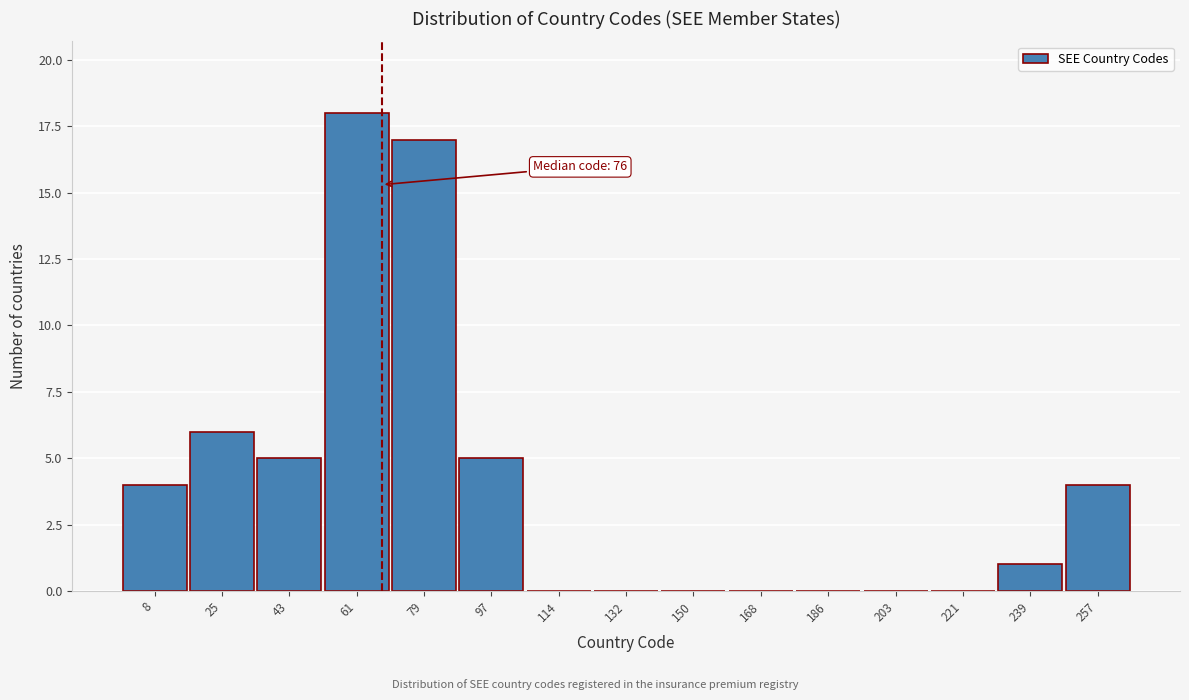

Reading right to left, transcribe all the data shown in this chart.

257=4	239=1	221=0	203=0	186=0	168=0	150=0	132=0	114=0	97=5	79=17	61=18	43=5	25=6	8=4